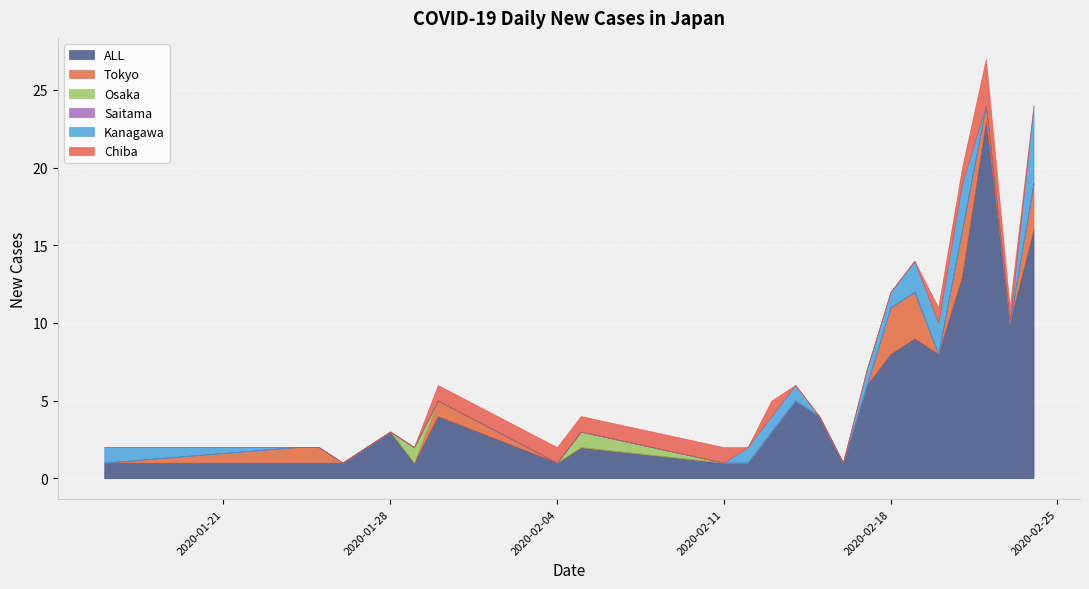

True or false: ALL has a value of 8 at 2020-02-18.

True